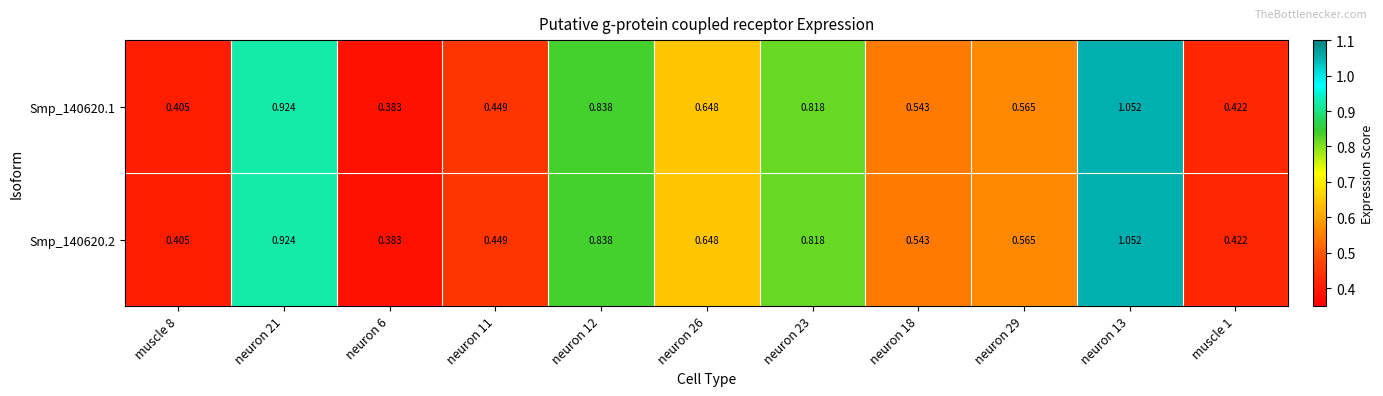

Is the value of Smp_140620.2 at muscle 8 greater than the value of Smp_140620.1 at neuron 29?

No